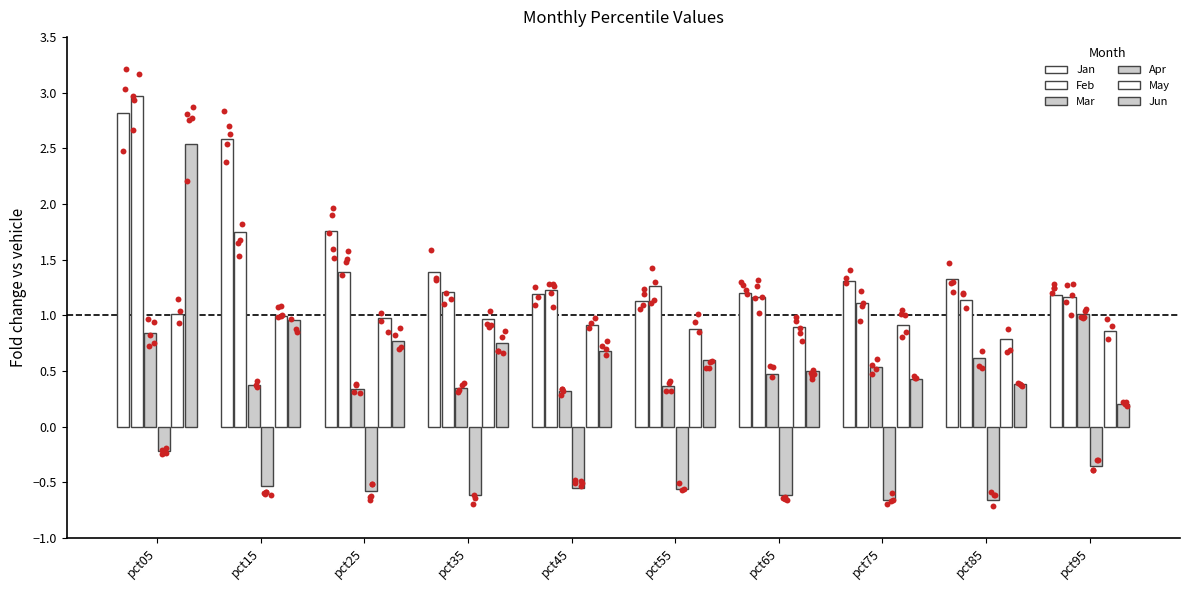

Which series reaches the minimum Y coordinate?

Apr